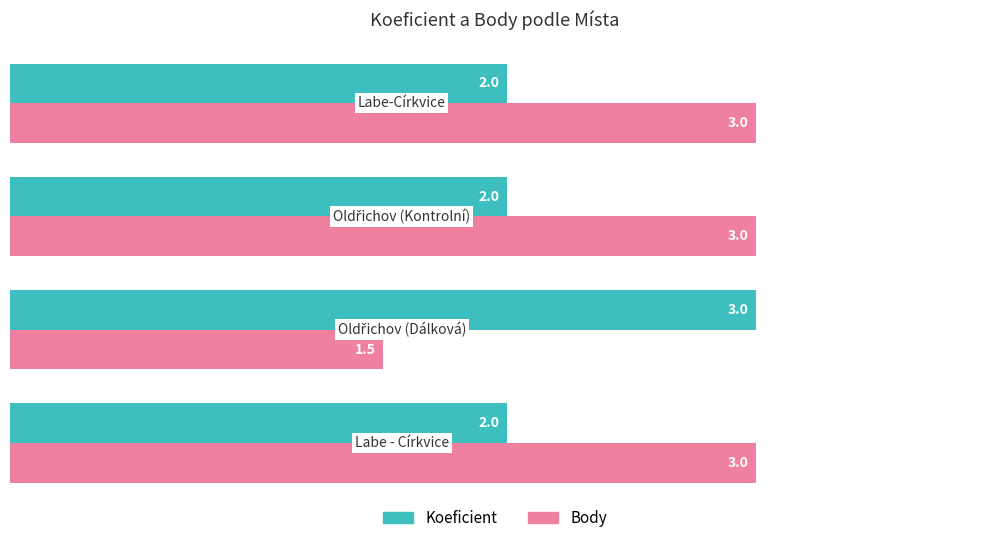

Which series has the largest total across all categories?

Body